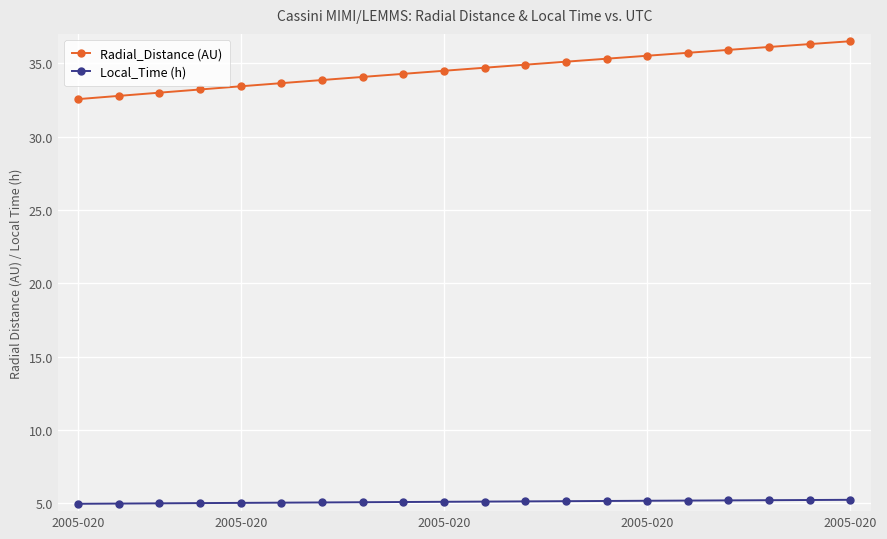

Which series has the largest range (max minus min)?

Radial_Distance (AU)